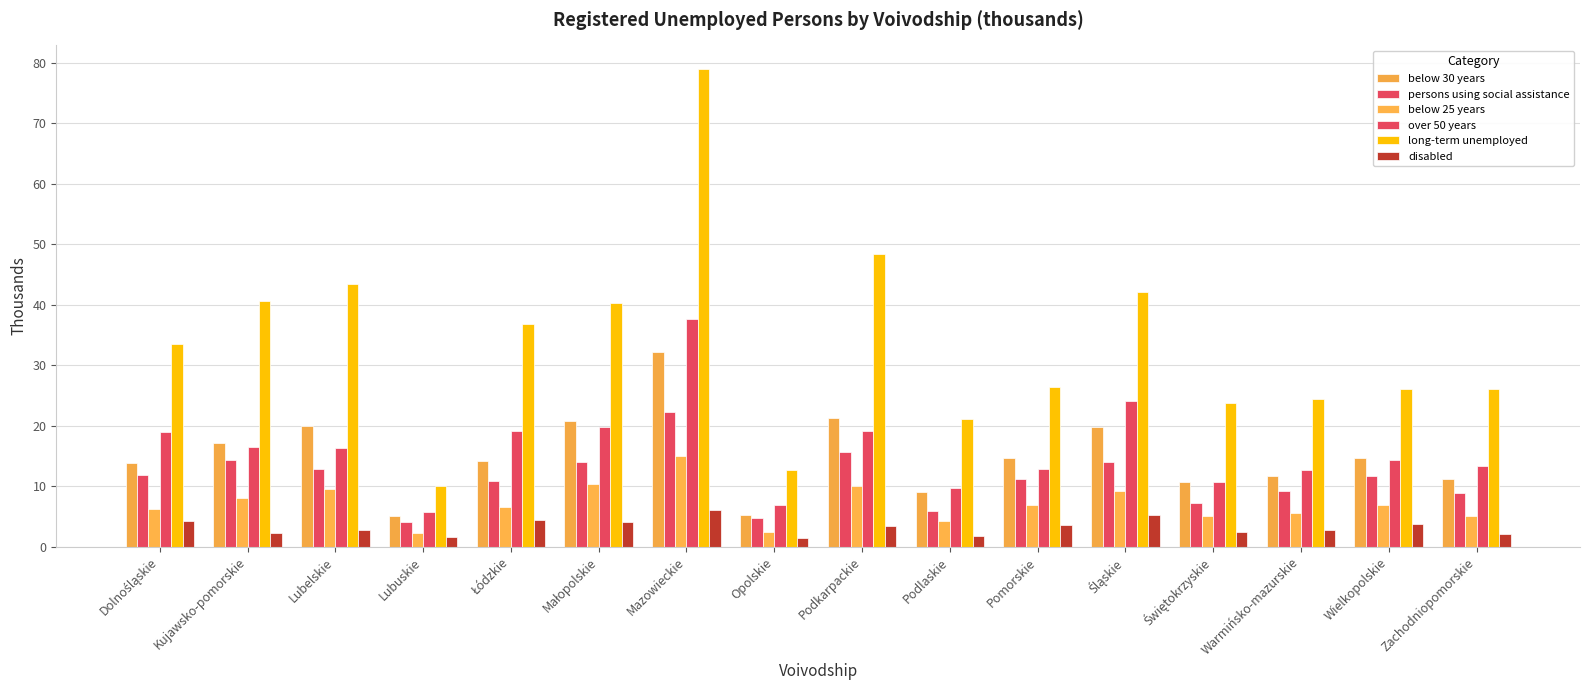

How many values in the over 50 years series are below 16?

8